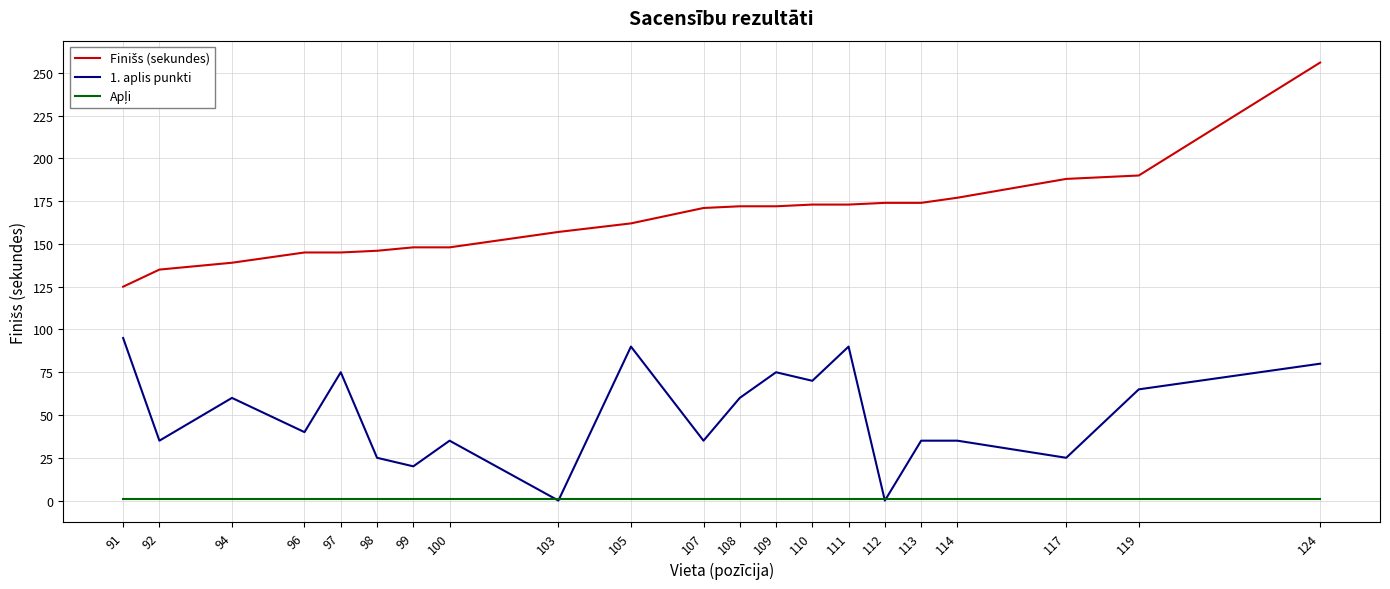

At which category is the sum across all series the highest?

124